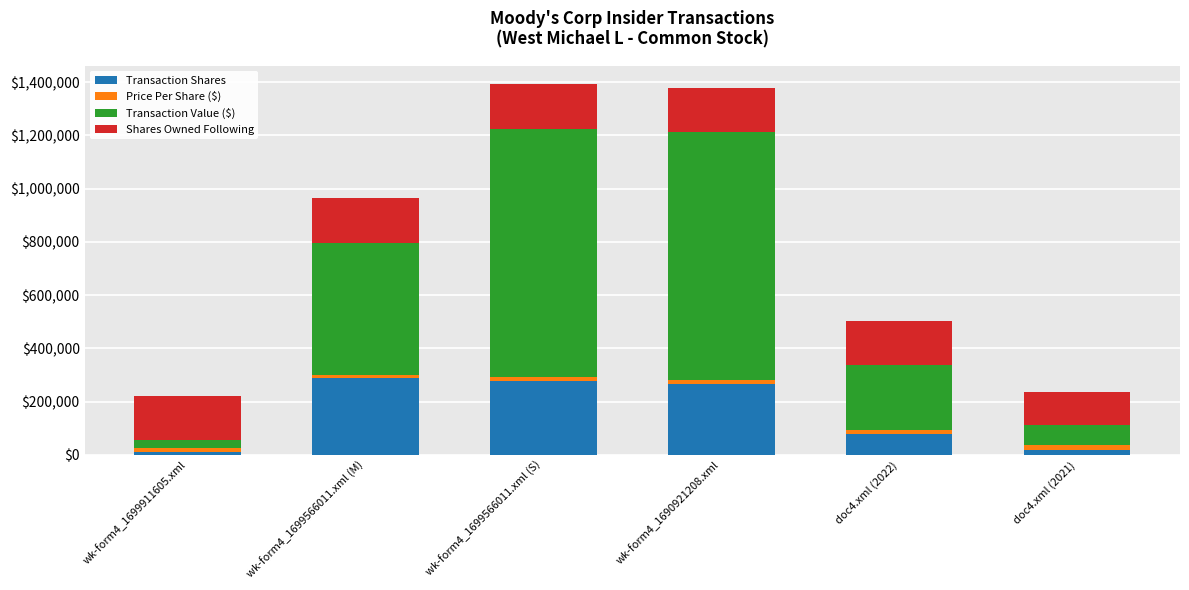

What is the sum of all Transaction Shares values?

933900.0